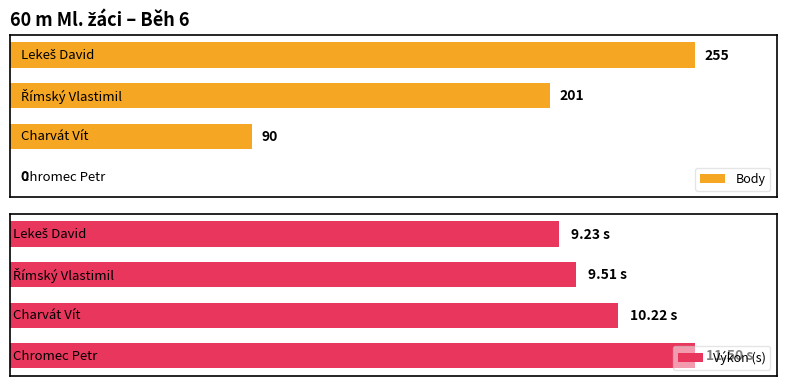

What is the value of the Výkon (s) bar at the 2nd from the left?

9.5